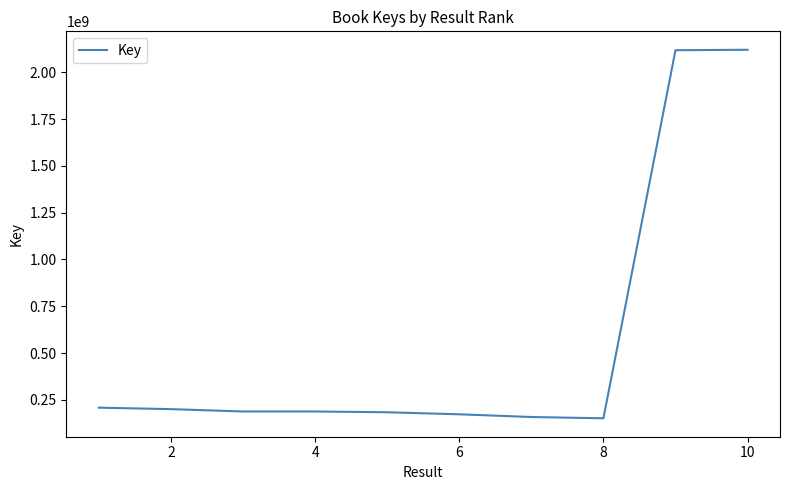

What is the sum of all values?

5689362549